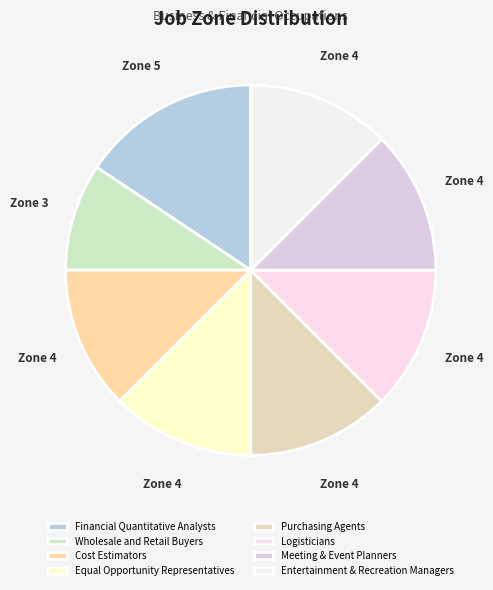

How many slices are in this pie chart?

8